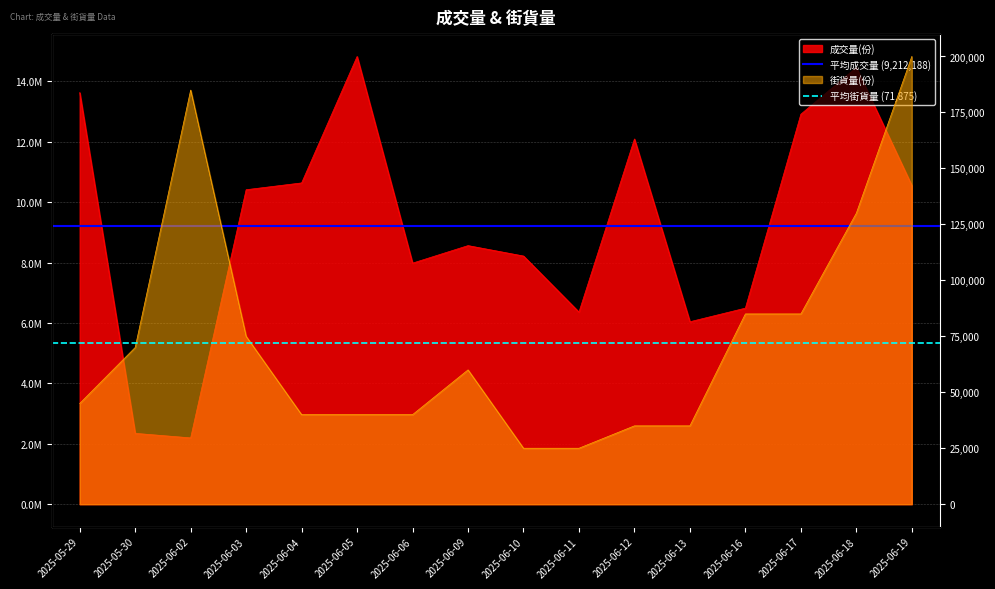

Which series has the largest total across all categories?

平均成交量 (9,212,188)